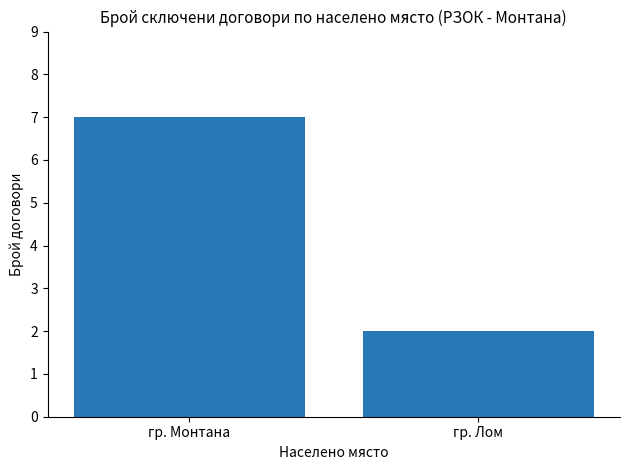

Is it true that the value at гр. Лом is 2?

True